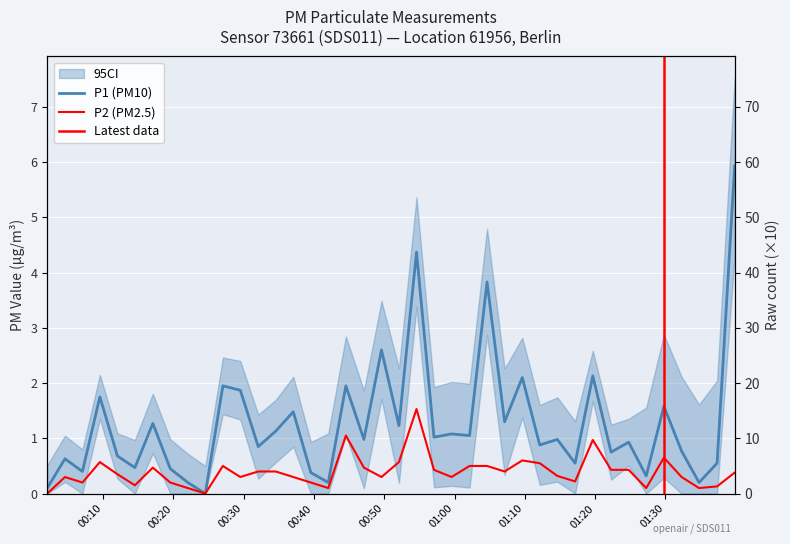

How many interior local valleys does the P1 series have?

15